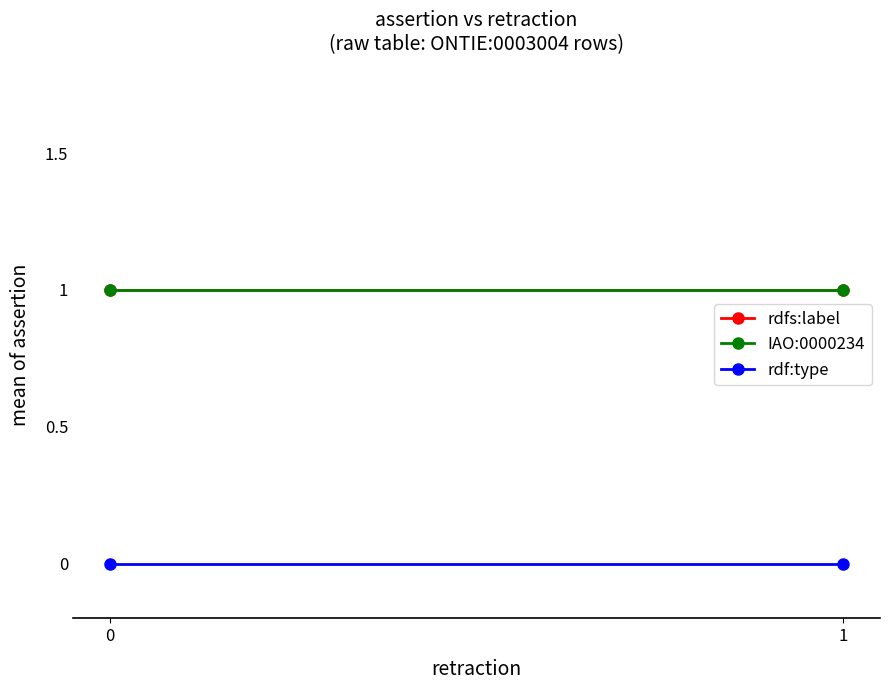

What is the highest value of the IAO:0000234 series?

1